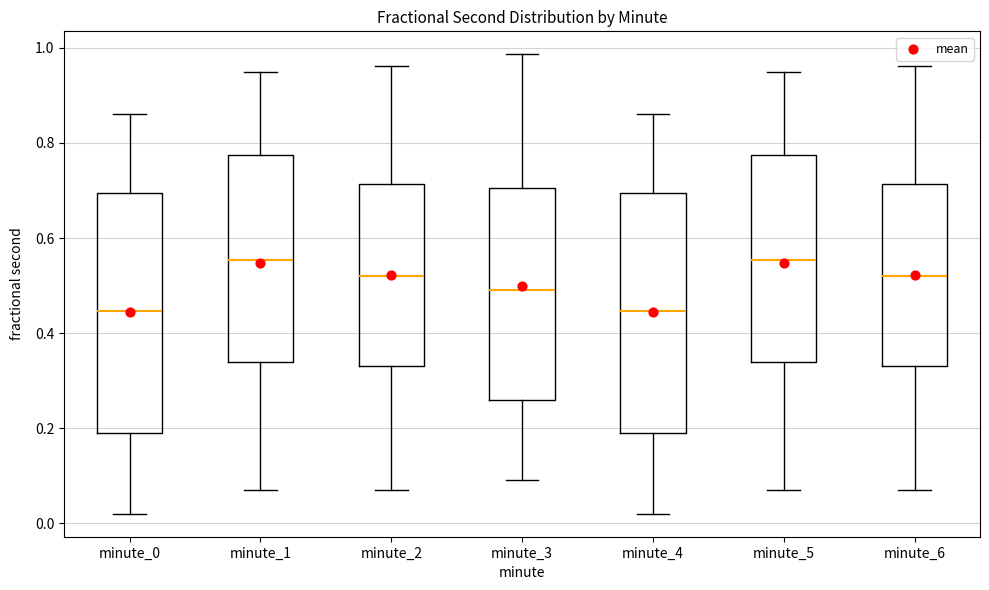

Where is the upper edge of the box for minute_6 on the y-axis? The values are not printed on the chart, so give them approximately, as read against the axis.

0.72